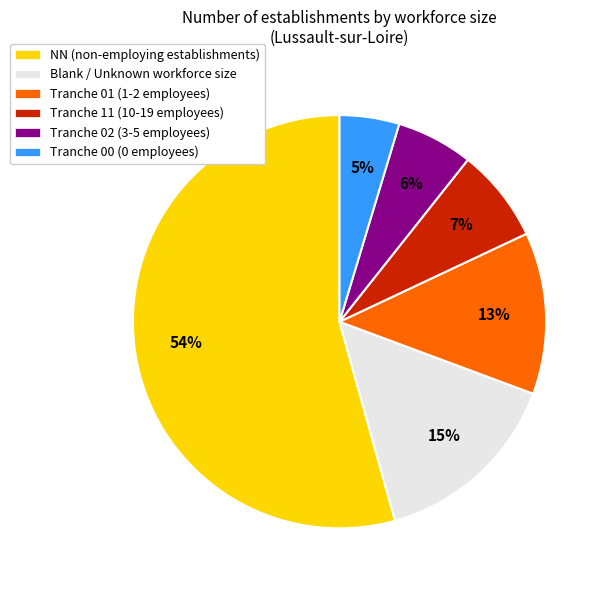

Which category has the biggest portion of the pie?

NN (non-employing establishments)